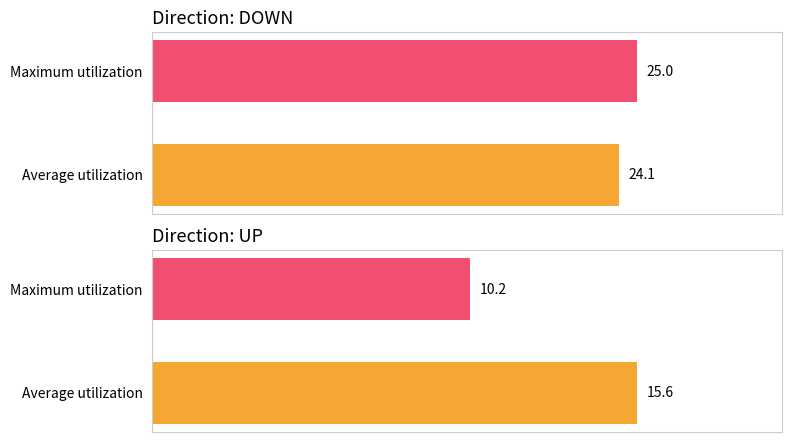

What position from the left is up?

1